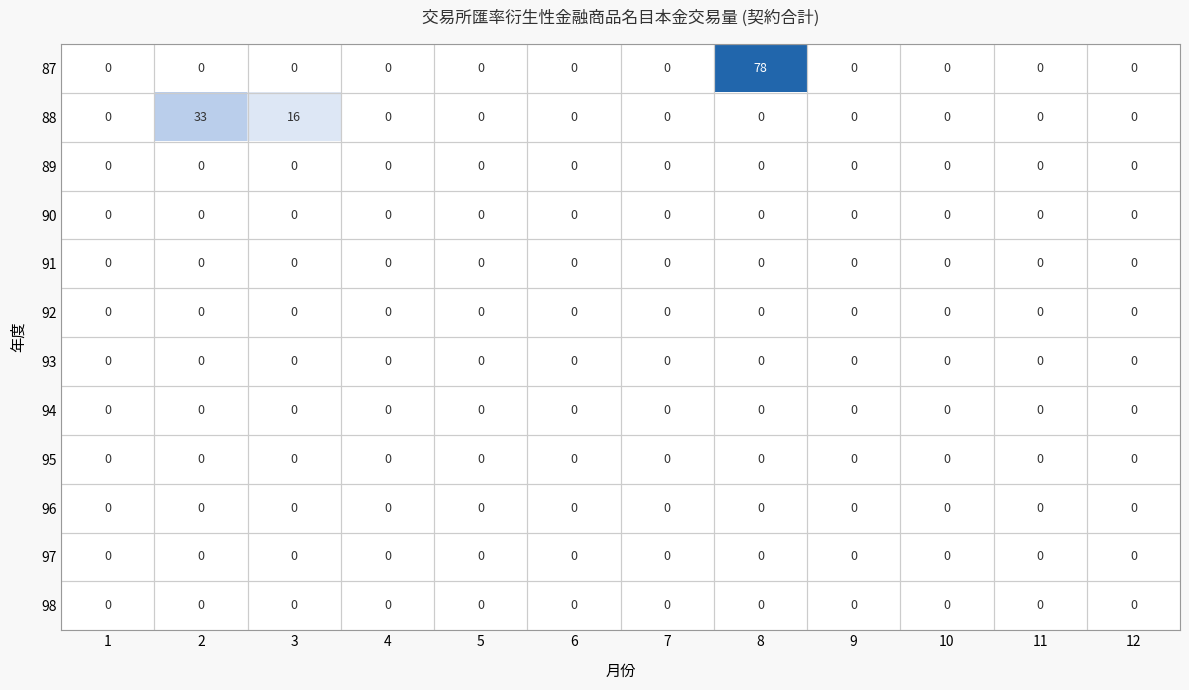

At which category is the sum across all series the highest?

8